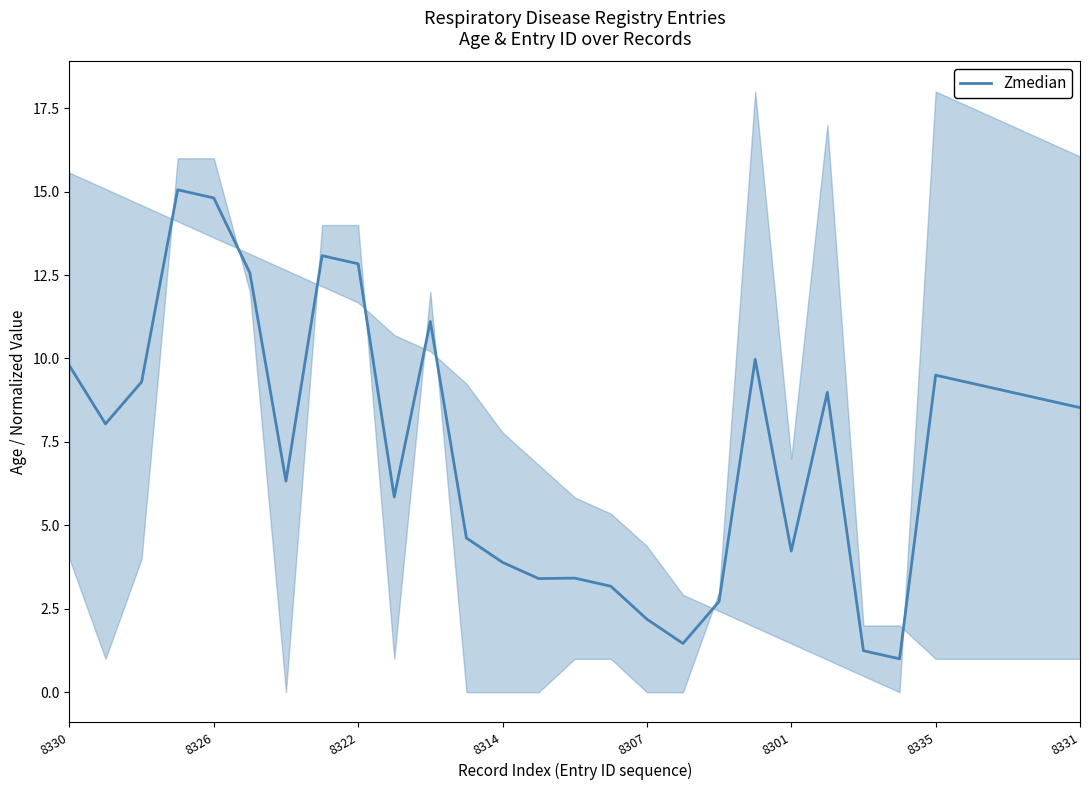

What is the sum of all values?

214.1